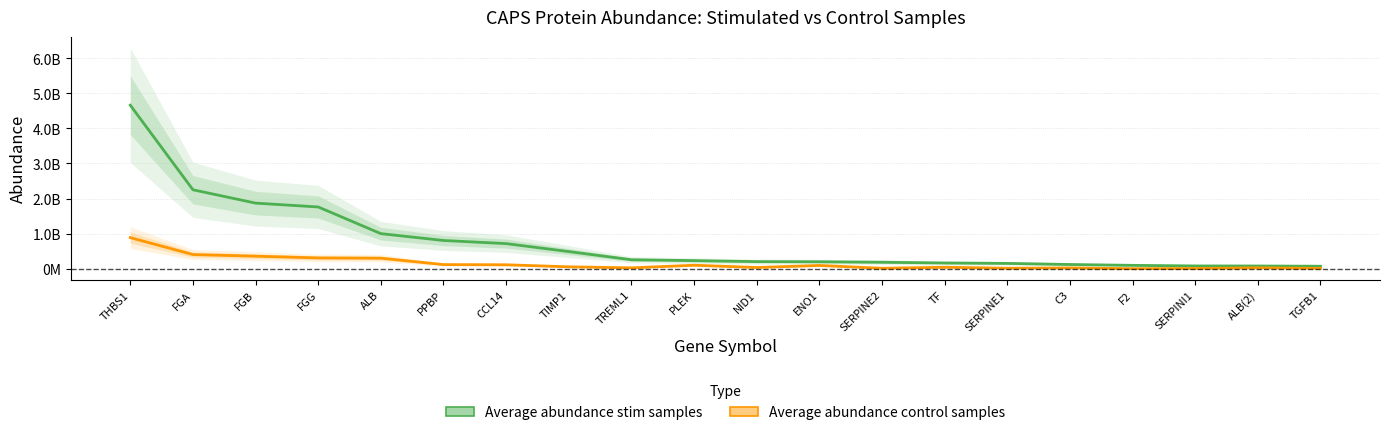

Where does the Average abundance stim samples series first go above 231000000?

THBS1